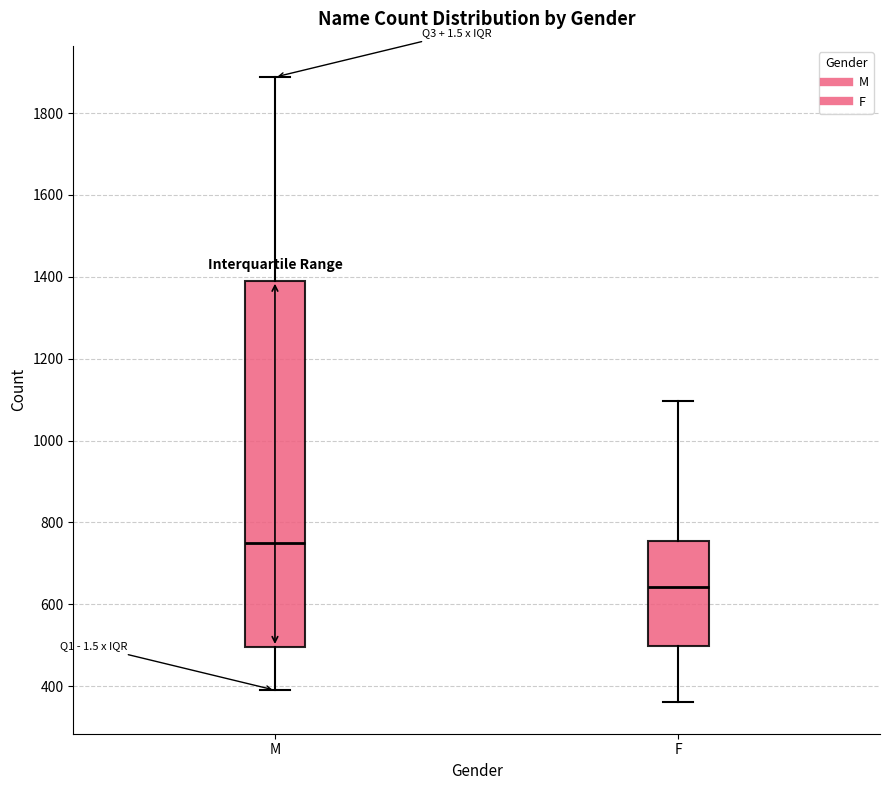

Comparing the boxes themselves (not the whiskers), which one is the tallest?

M